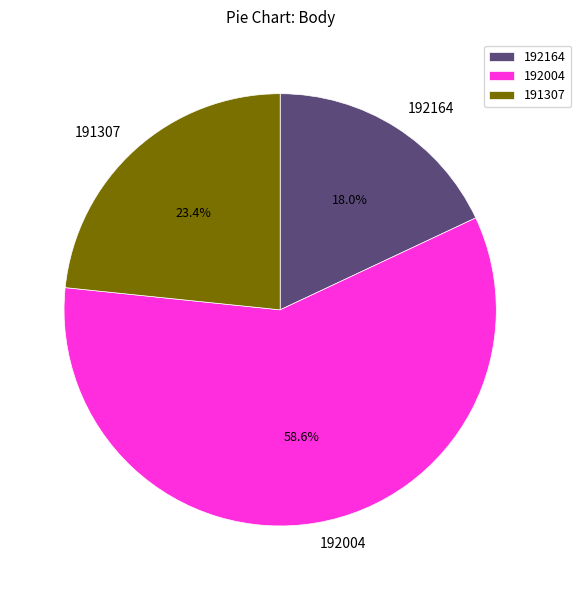

How many segments does this pie chart have?

3